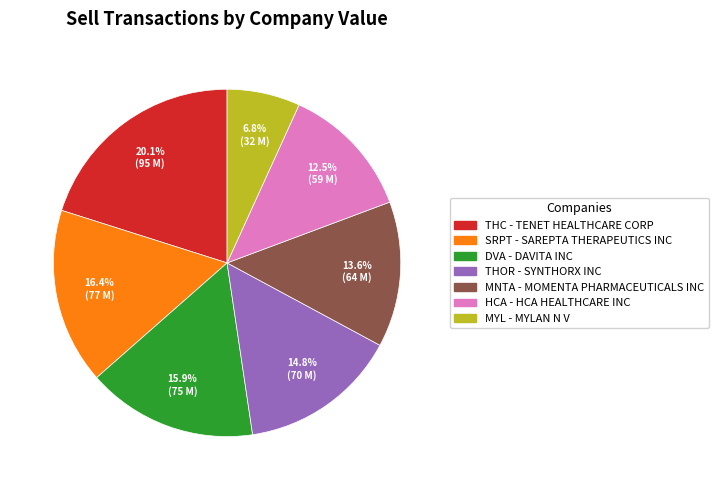

Does any single category account for the majority?

No